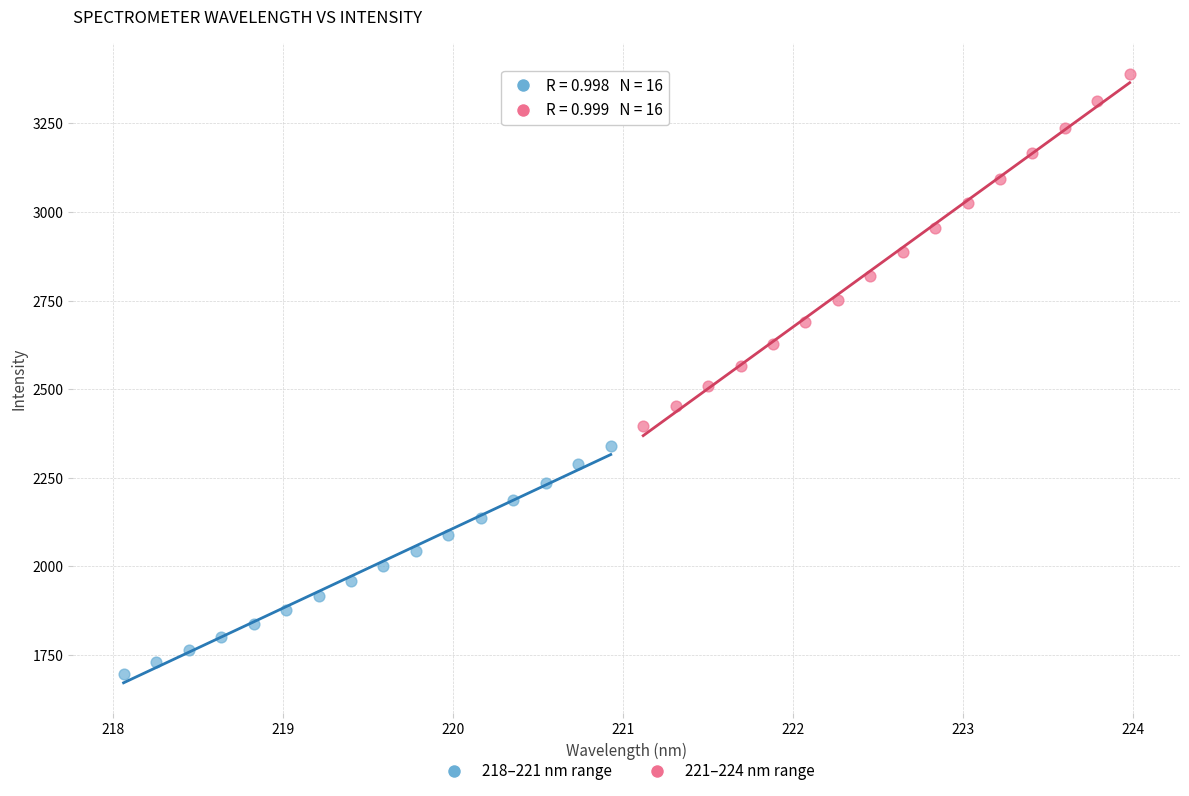

What are all the series names shown in the legend?

218–221 nm range, 221–224 nm range